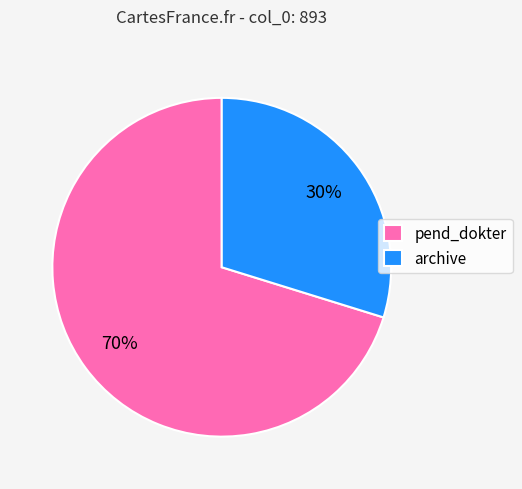

To the nearest percent, what is the average slice percentage?

50%